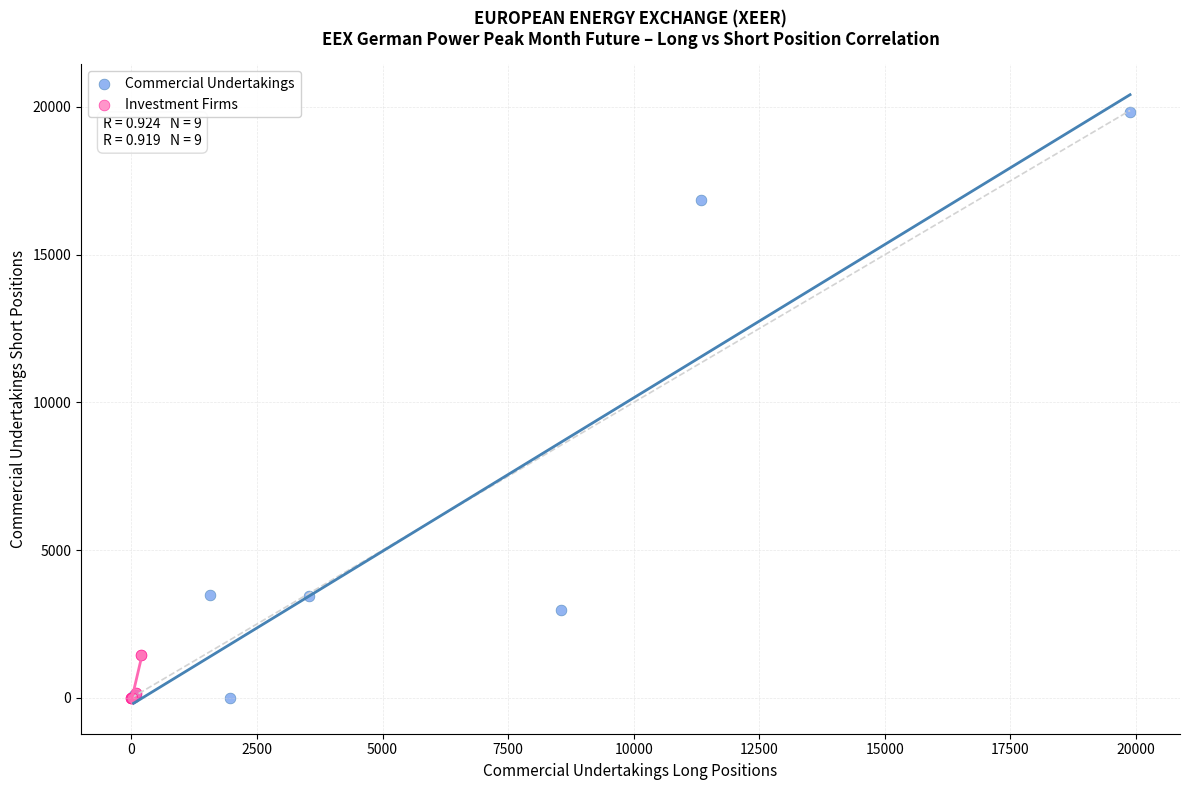

What are all the series names shown in the legend?

Commercial Undertakings, Investment Firms